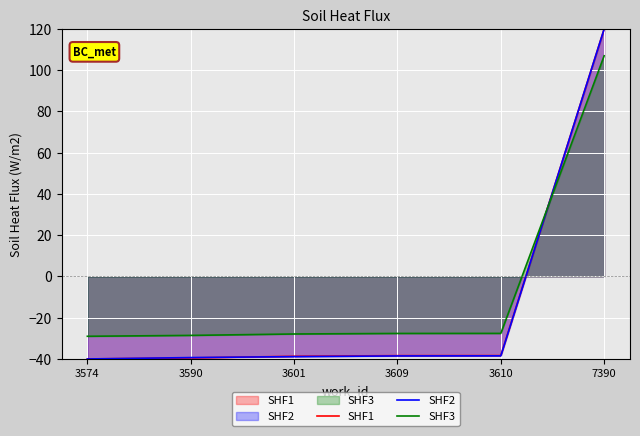

What is the difference between the SHF3 values at 3590 and 7390?

135.6